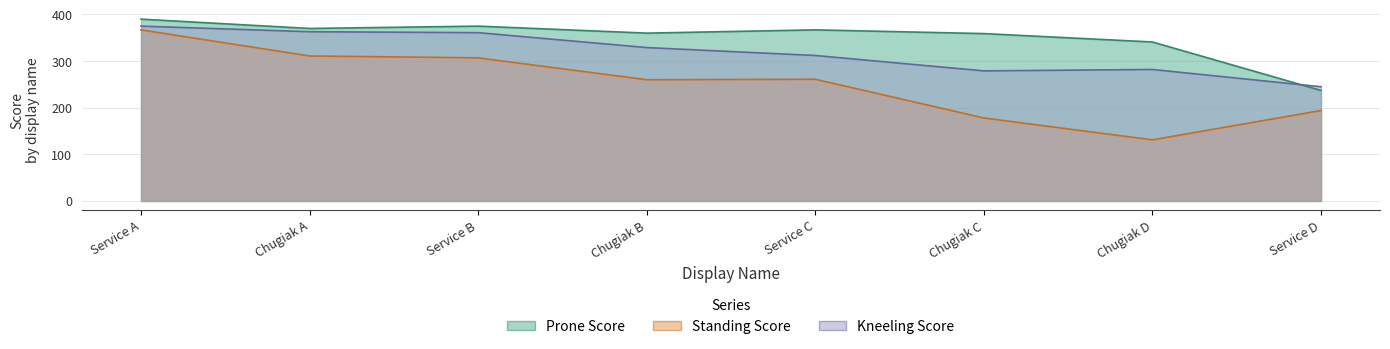

At how many categories does at least one series exceed 356?

6